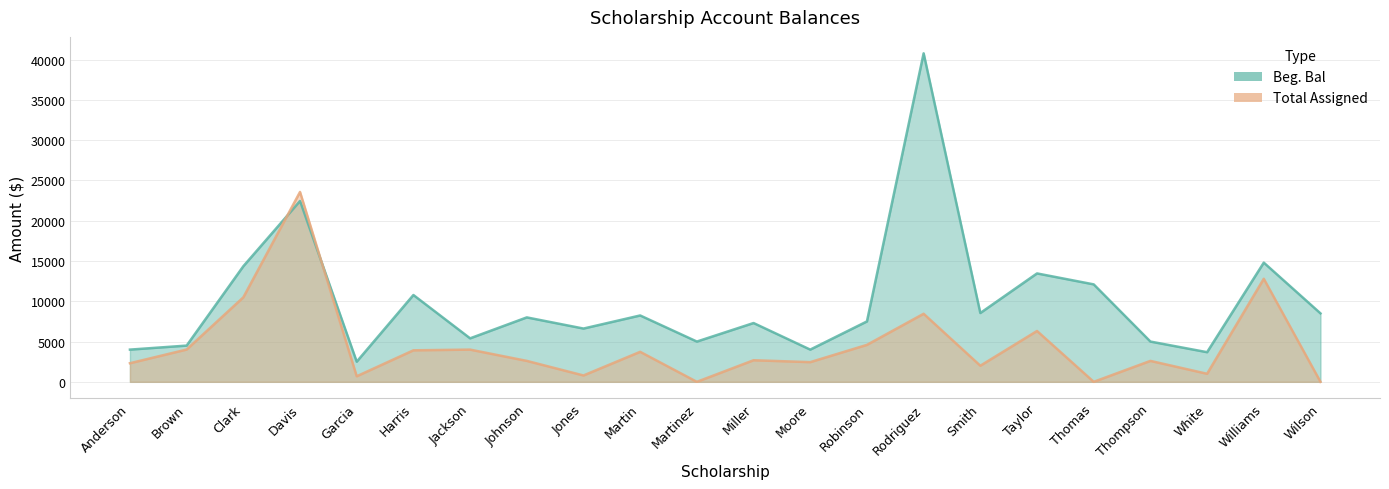

Read the Beg. Bal value at Martinez.

5000.0